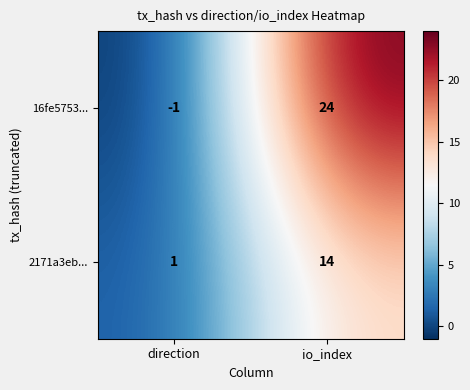

Rank the series at direction from highest to lowest value.

2171a3eb..., 16fe5753...